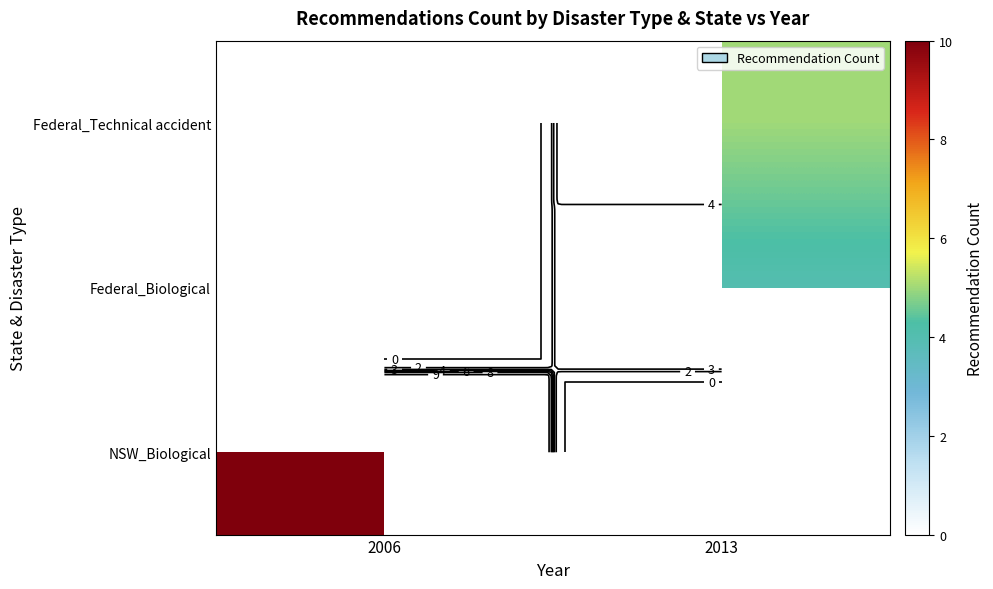

At which label does NSW_Biological reach its minimum?

2006